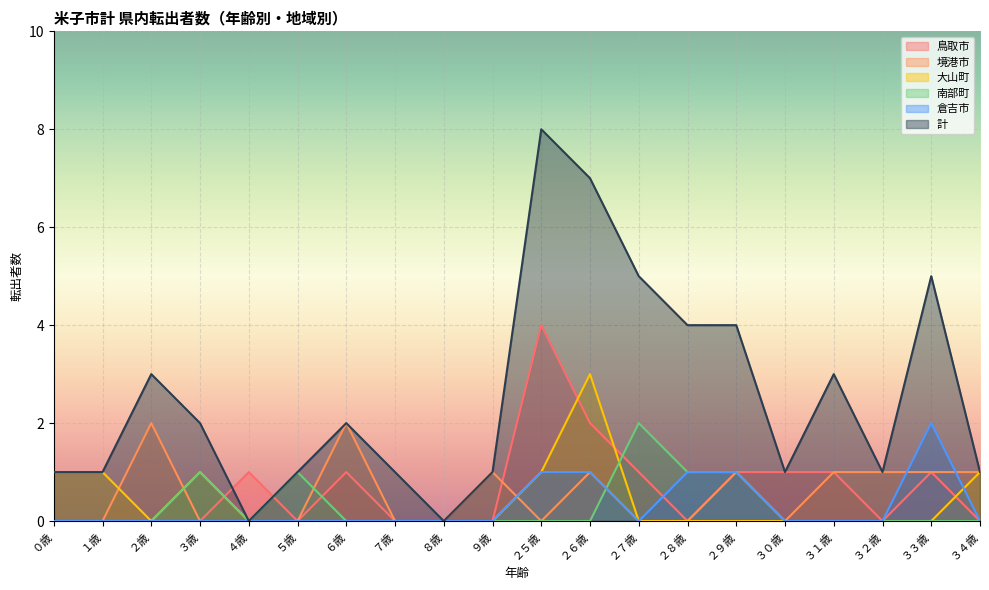

The 南部町 series shows -1 at ８歳. True or false?

False